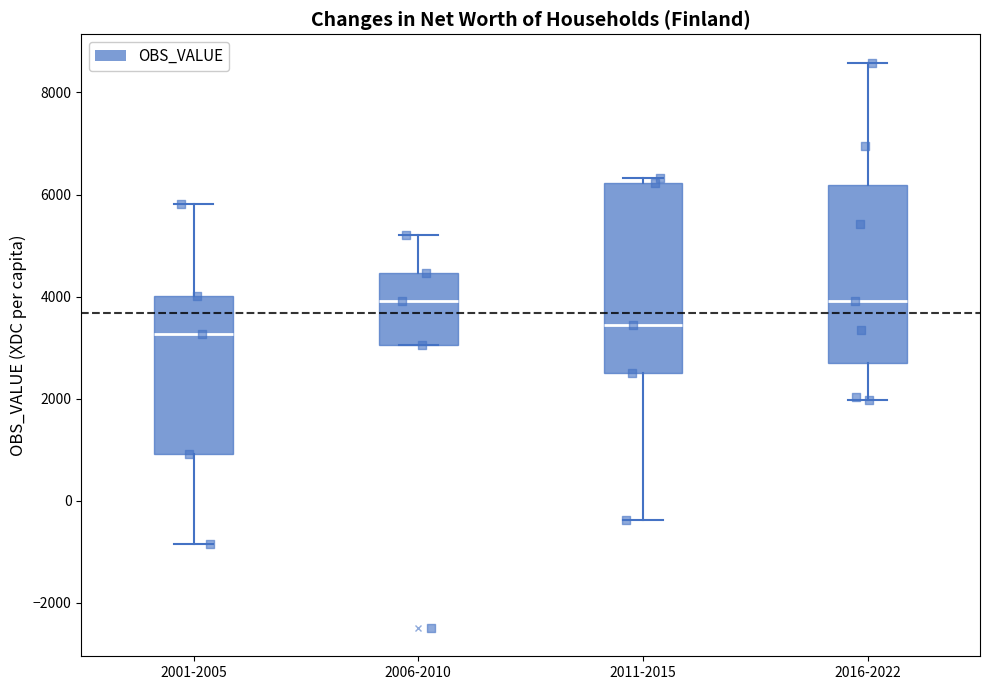

Where does the median line of the box for 2006-2010 sit on the y-axis? The values are not printed on the chart, so give them approximately, as read against the axis.

4000